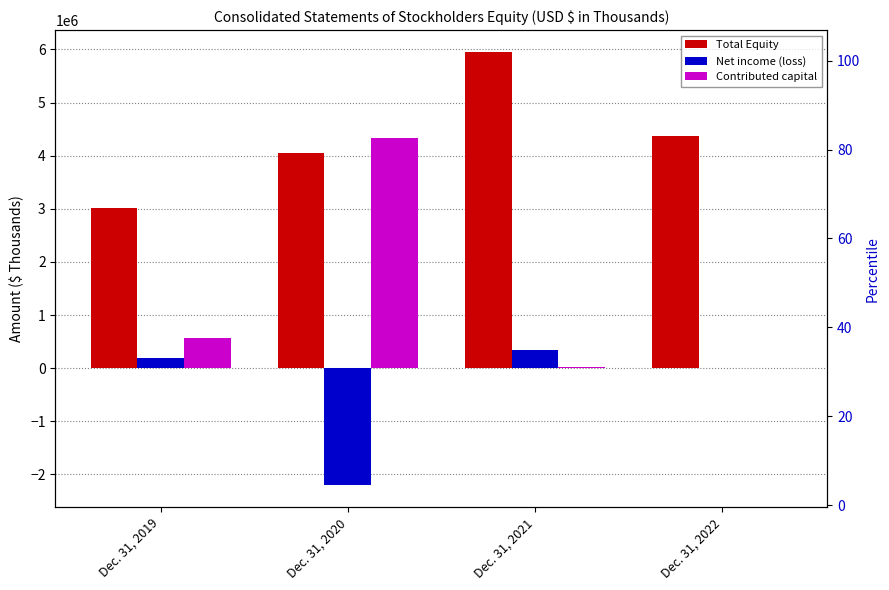

At which label does Contributed capital first exceed 575000?

Dec. 31, 2020